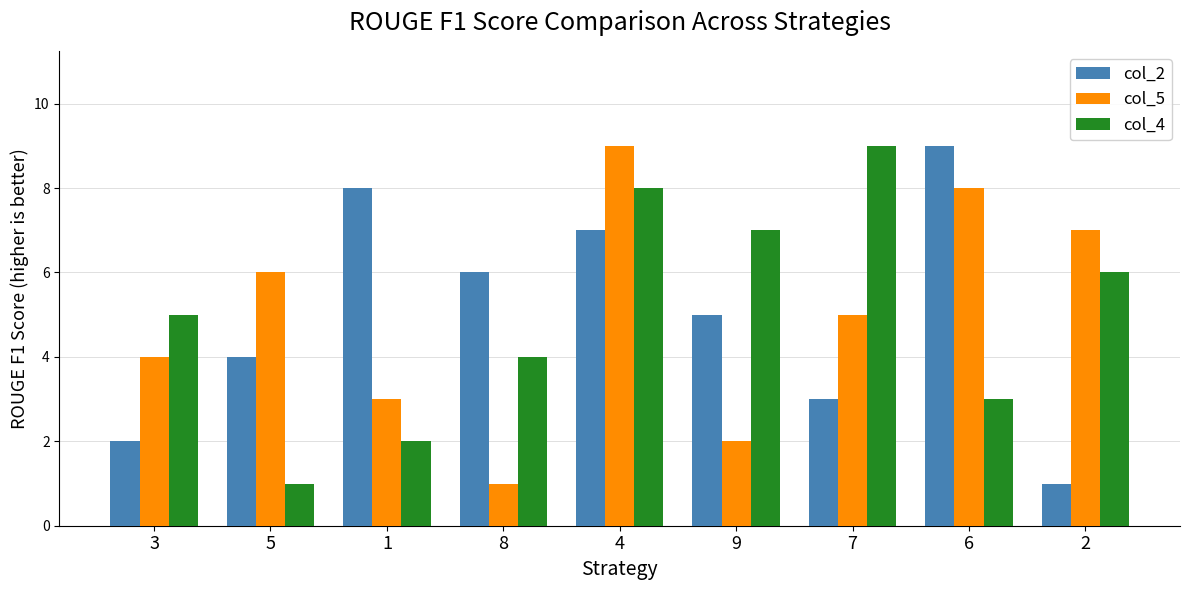

What is the average value of the col_5 series?

5